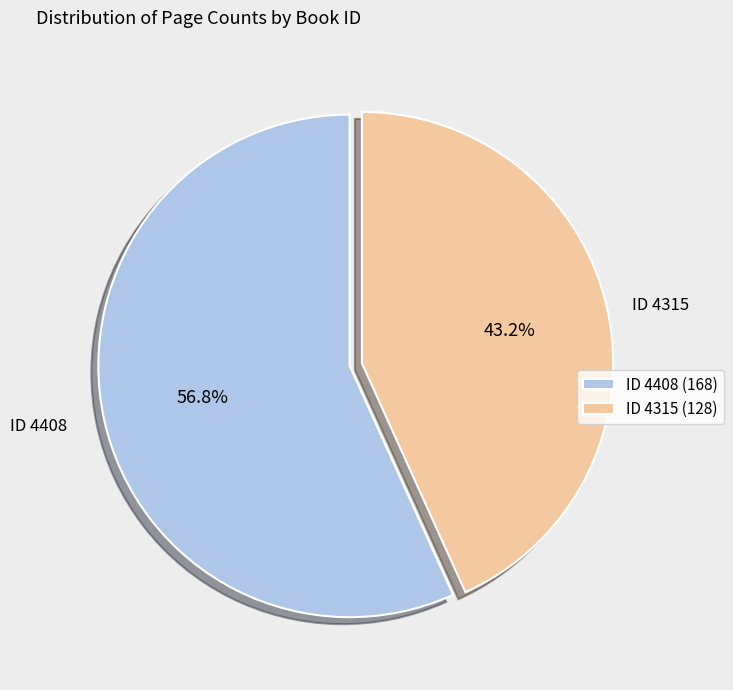

Which category has the smallest portion of the pie?

ID 4315 (128)